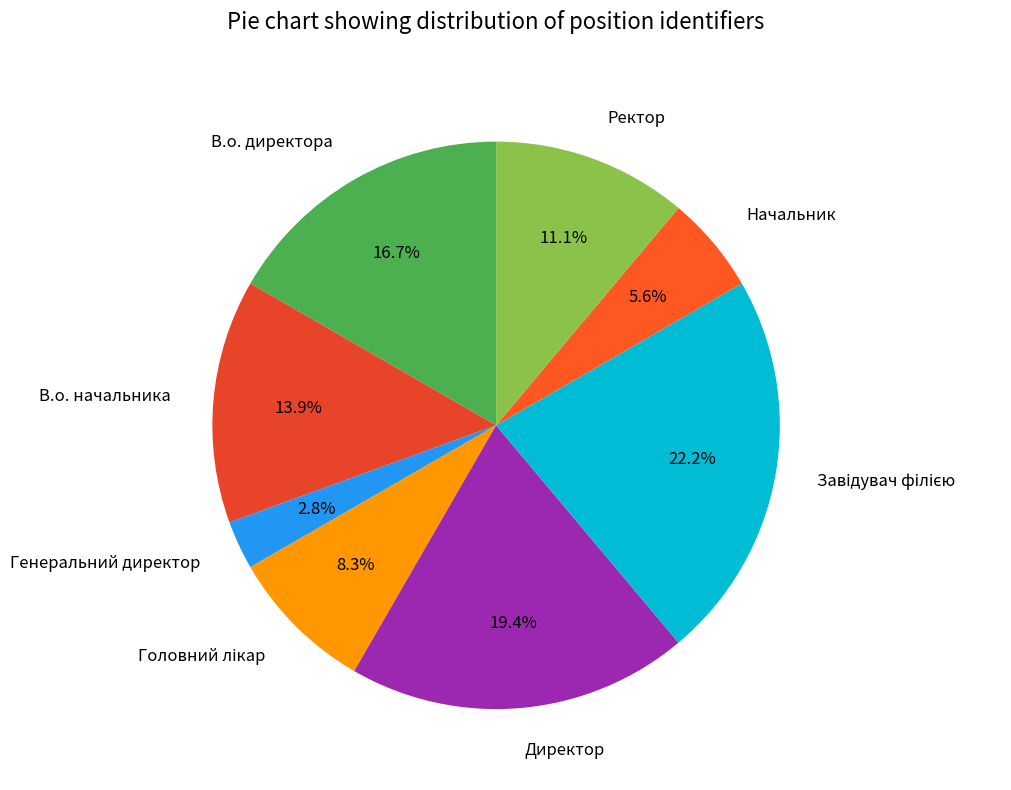

How many slices are in this pie chart?

8